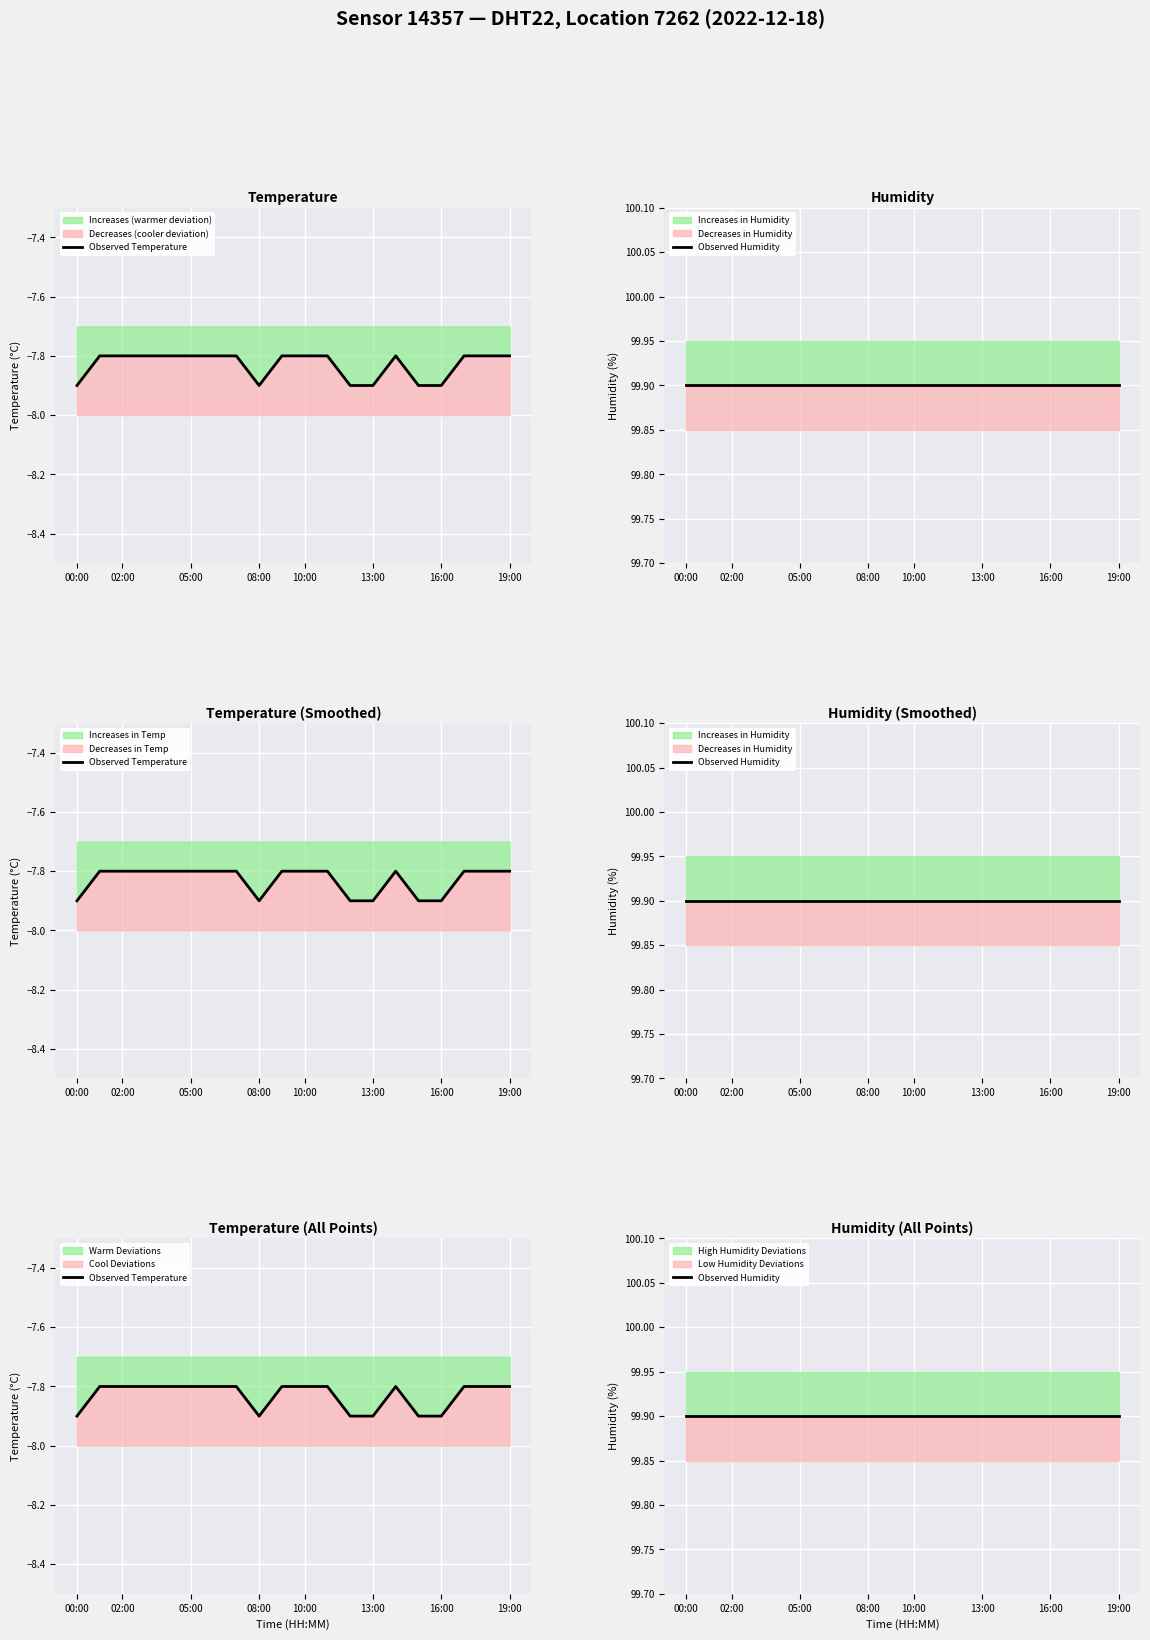

True or false: Observed Temperature has more than 1 interior local peaks.

False